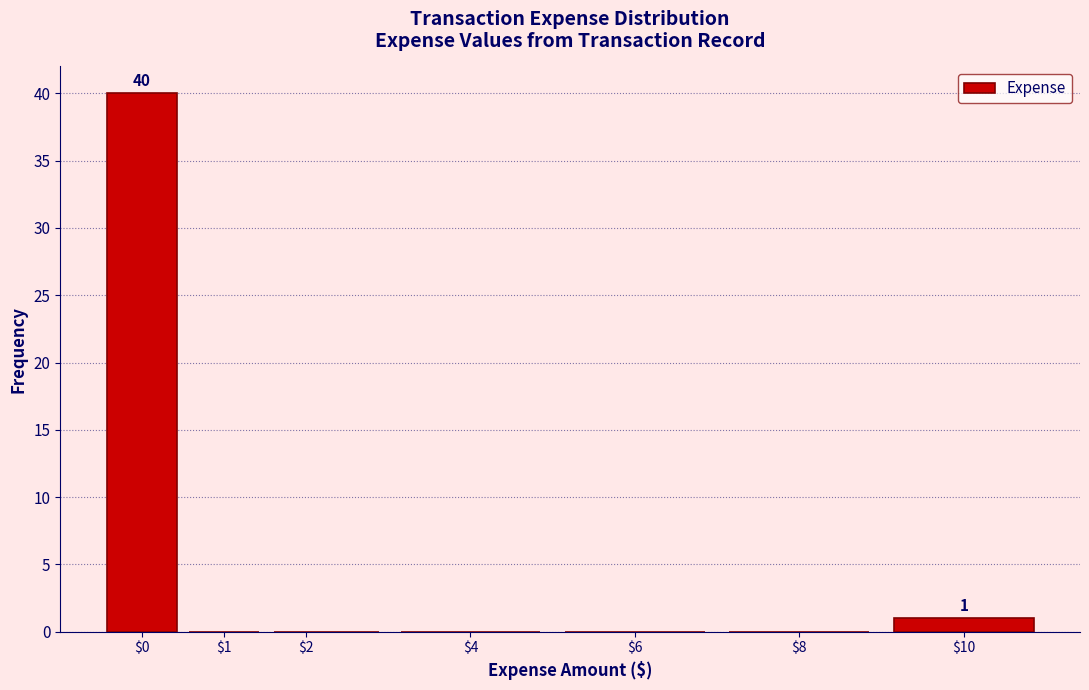

Which range on the x-axis has the tallest bar?

-0.5 to 0.5